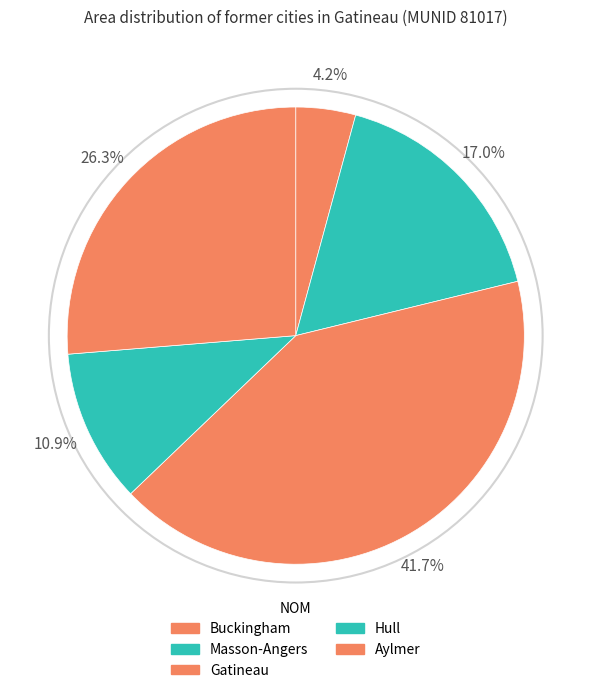

Rank the categories by value from lowest to highest.

Buckingham, Hull, Masson-Angers, Aylmer, Gatineau